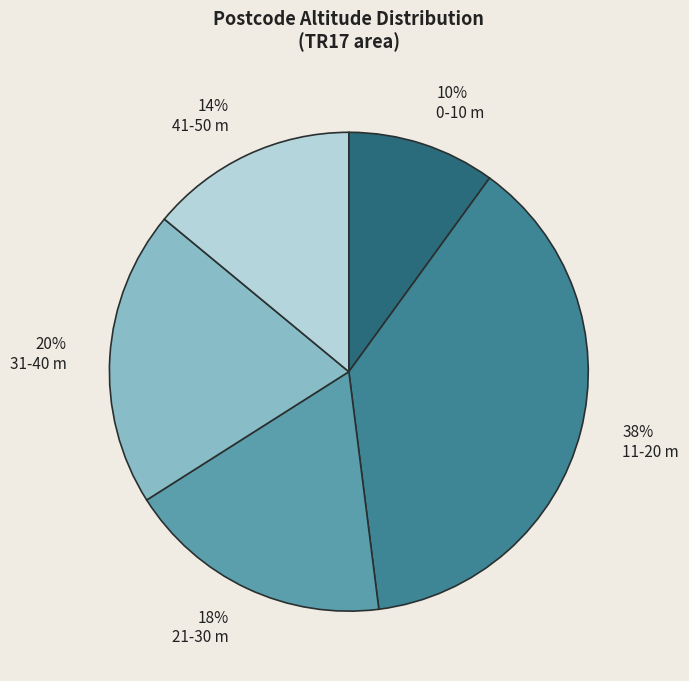

Is there a majority slice in this chart?

No